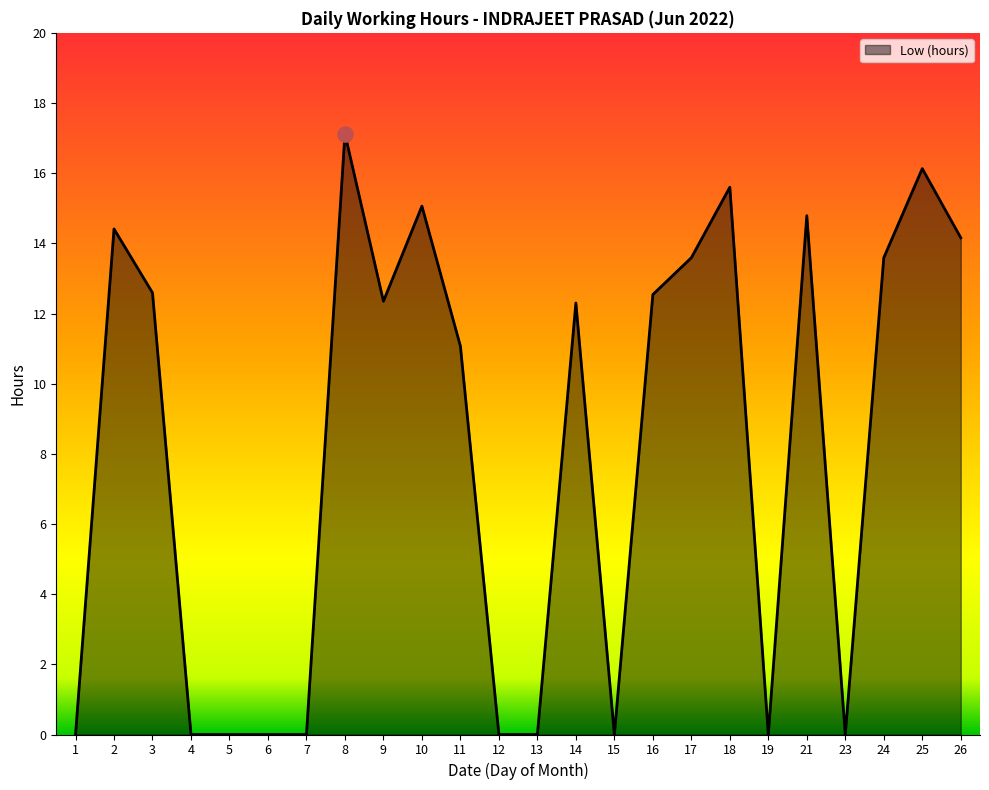

Approximately how many times larger is the value at 2 compared to 10?

1.0